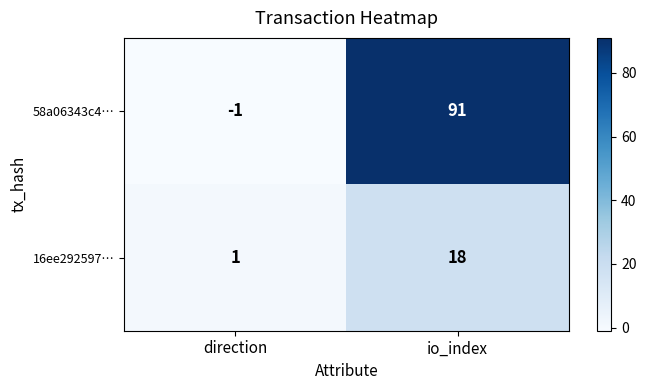

The 58a06343c4… series shows -2 at direction. True or false?

False